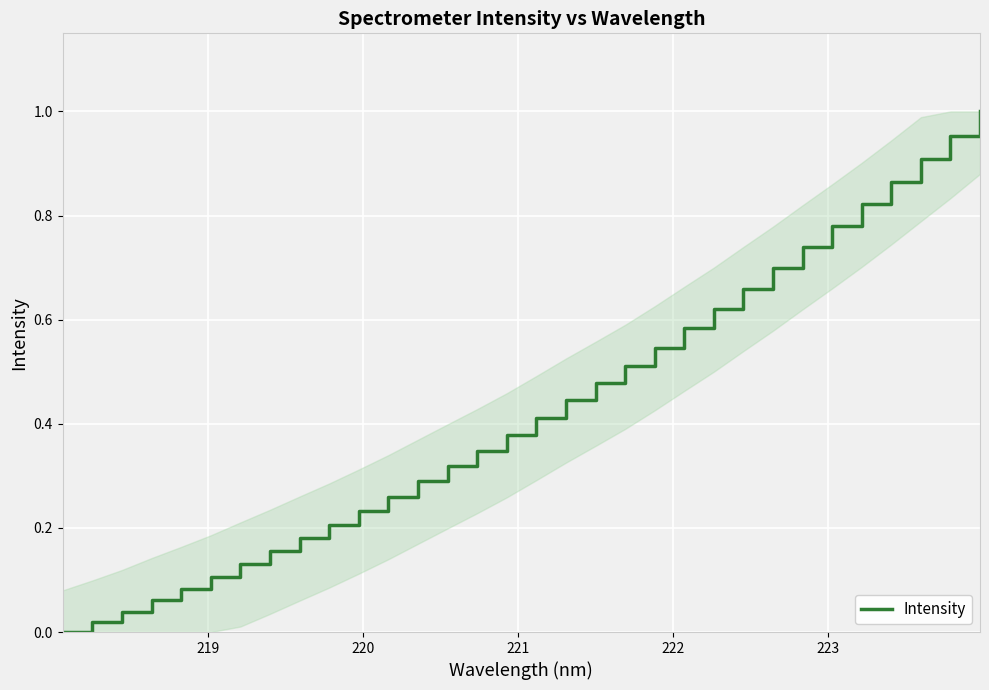

Does the chart display data point markers on the line(s)?

No